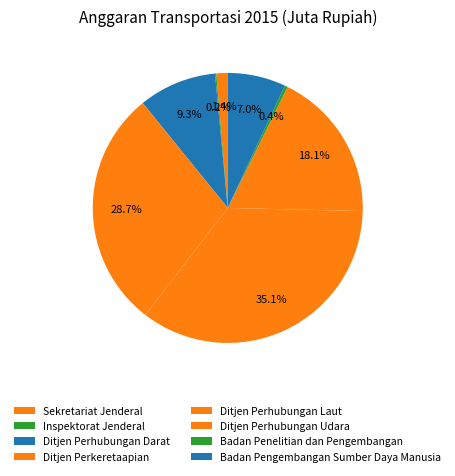

Rank the categories by value from highest to lowest.

Ditjen Perhubungan Laut, Ditjen Perkeretaapian, Ditjen Perhubungan Udara, Ditjen Perhubungan Darat, Badan Pengembangan Sumber Daya Manusia, Sekretariat Jenderal, Badan Penelitian dan Pengembangan, Inspektorat Jenderal